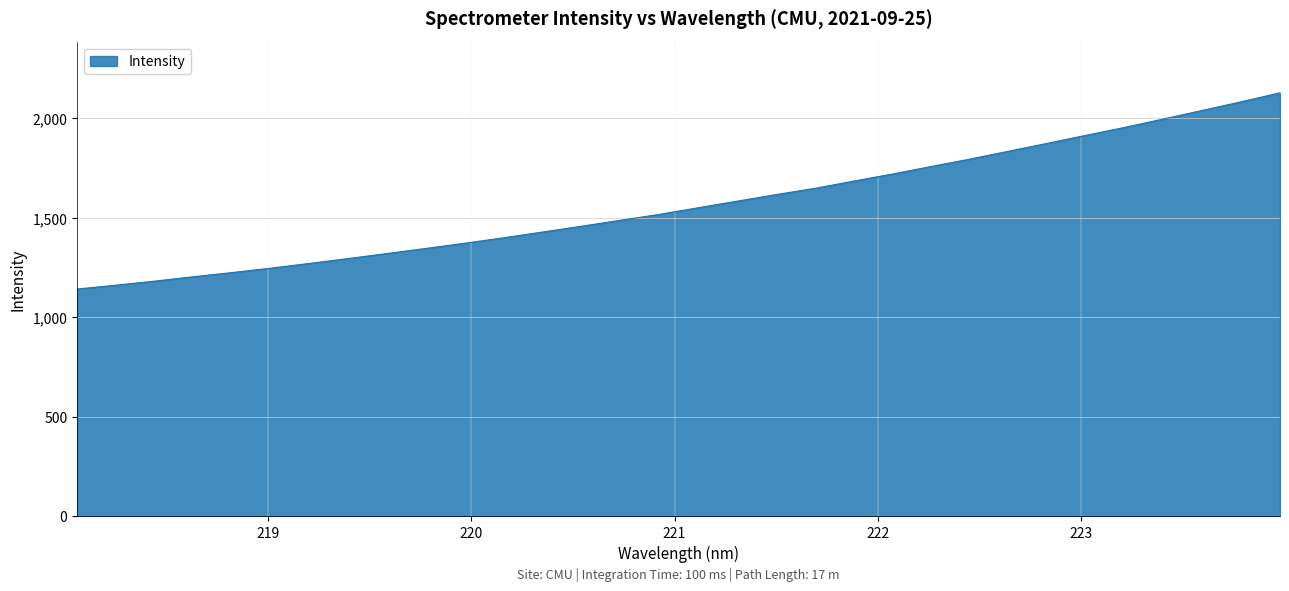

What is the minimum value shown in the chart?

1142.7